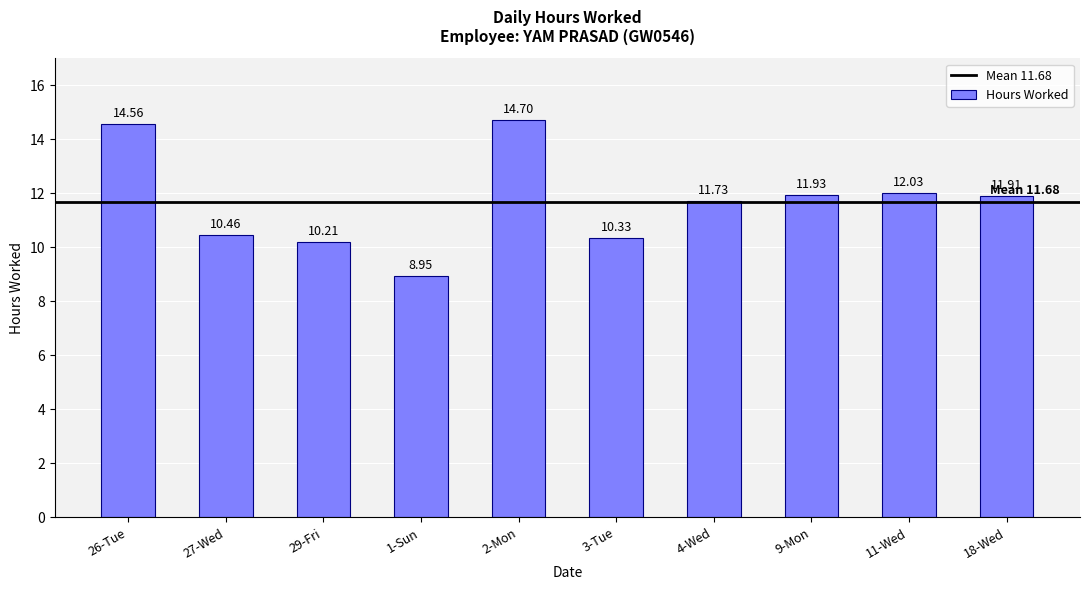

Rank the categories by value from lowest to highest.

1-Sun, 29-Fri, 3-Tue, 27-Wed, 4-Wed, 18-Wed, 9-Mon, 11-Wed, 26-Tue, 2-Mon